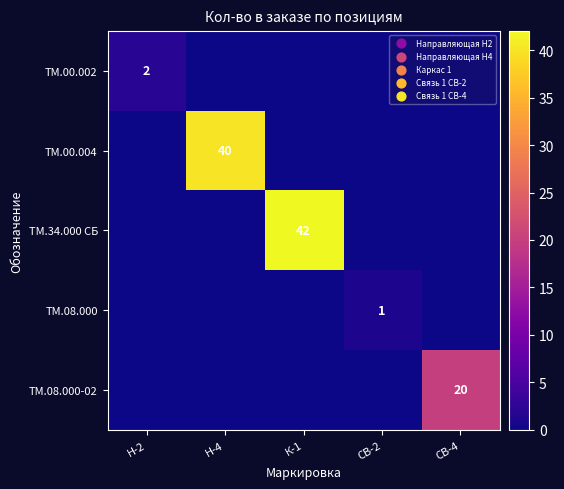

True or false: ТМ.34.000 СБ has a value of 25 at К-1.

False